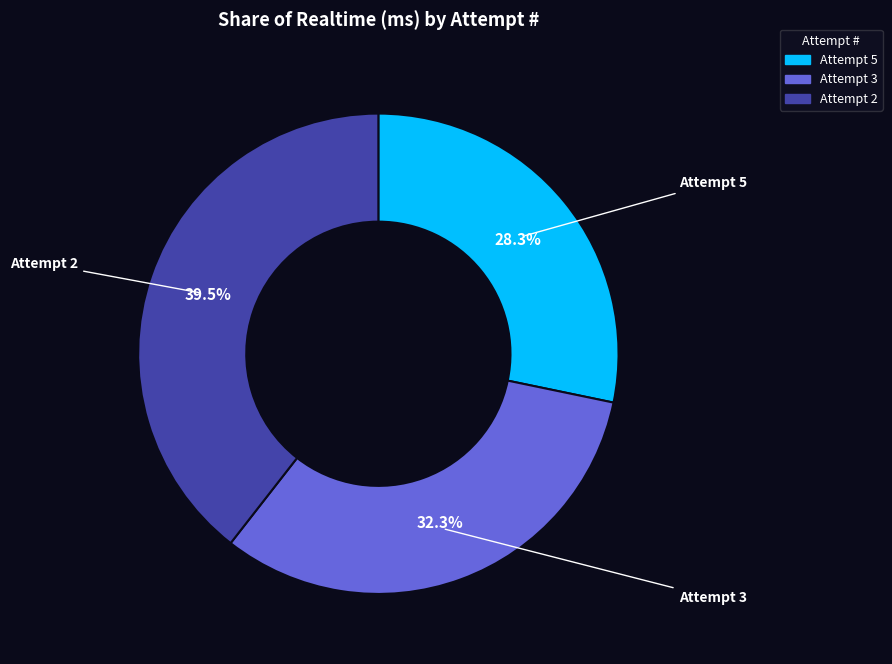

Is it true that Attempt 5 is 40% of the pie?

False